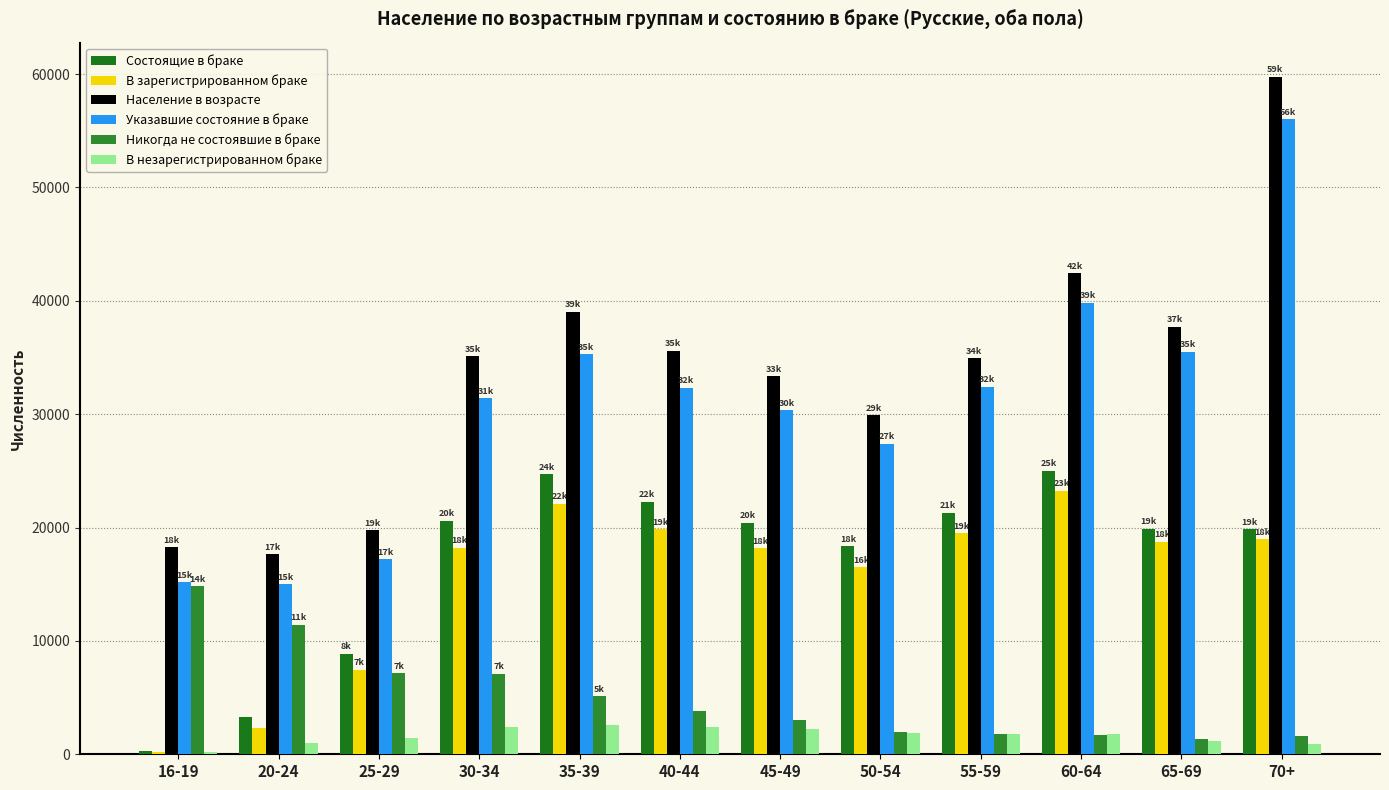

What are all the series names shown in the legend?

Состоящие в браке, В зарегистрированном браке, Население в возрасте, Указавшие состояние в браке, Никогда не состоявшие в браке, В незарегистрированном браке